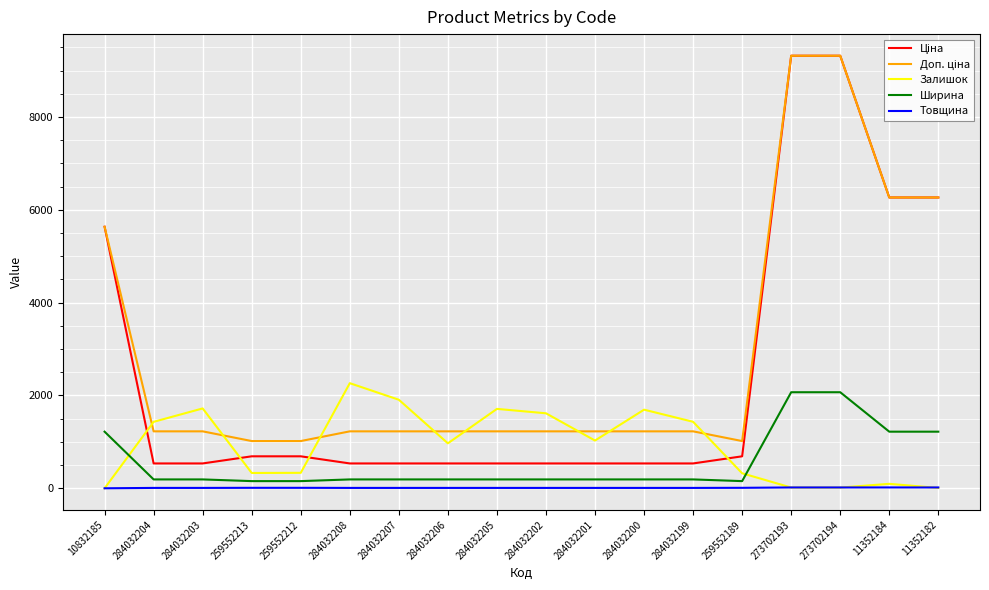

Where does the Ширина series first go above 191?

10832185